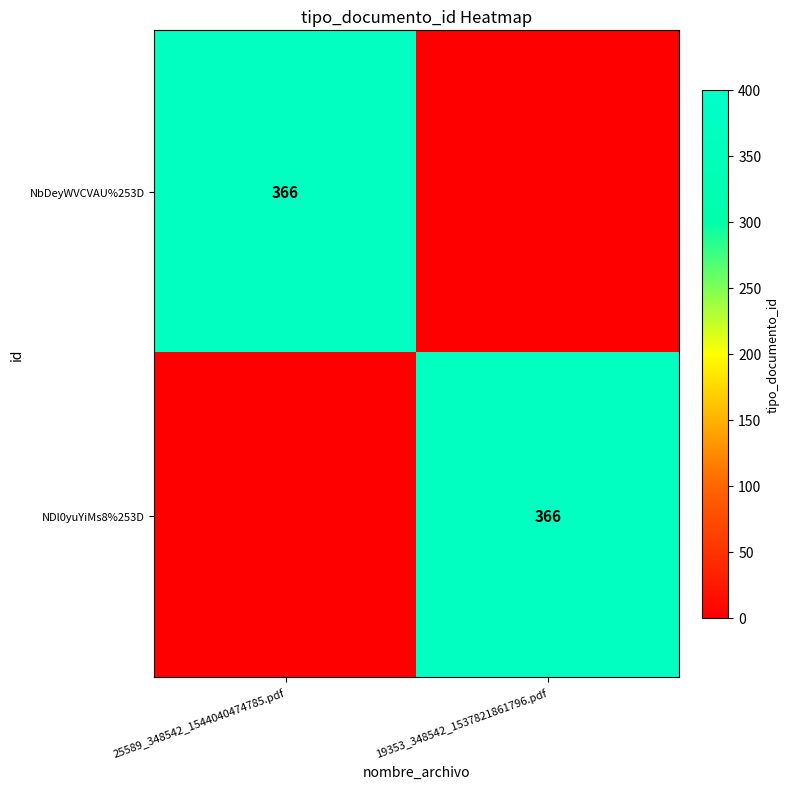

Is it true that NDl0yuYiMs8%253D equals 366 at 19353_348542_1537821861796.pdf?

True